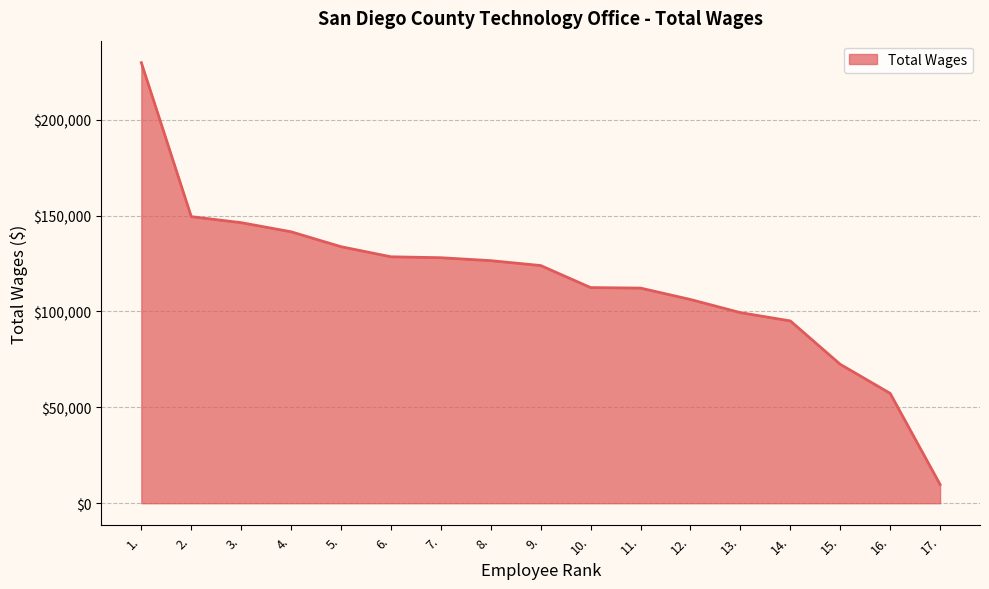

How many distinct data groups are displayed?

1